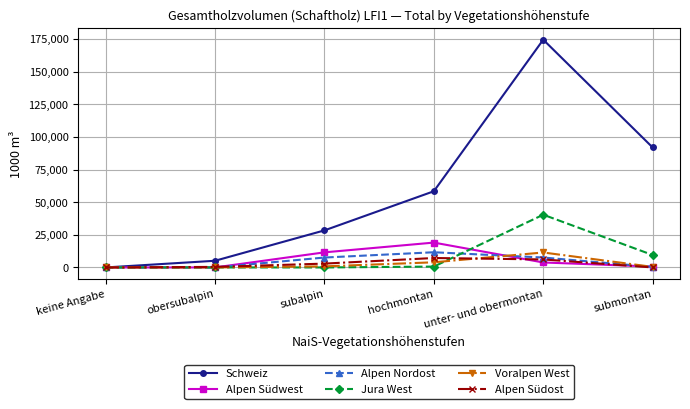

Between keine Angabe and subalpin, which series saw the biggest shift?

Schweiz